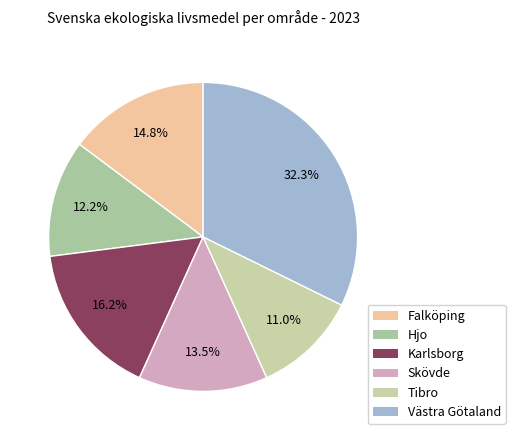

True or false: Tibro accounts for 22% of the total.

False